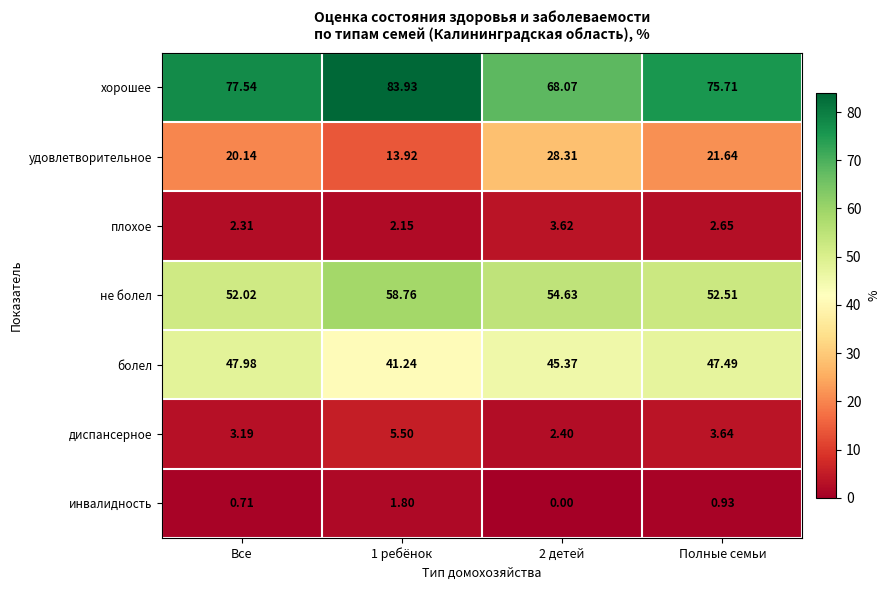

Which series has the largest total across all categories?

хорошее